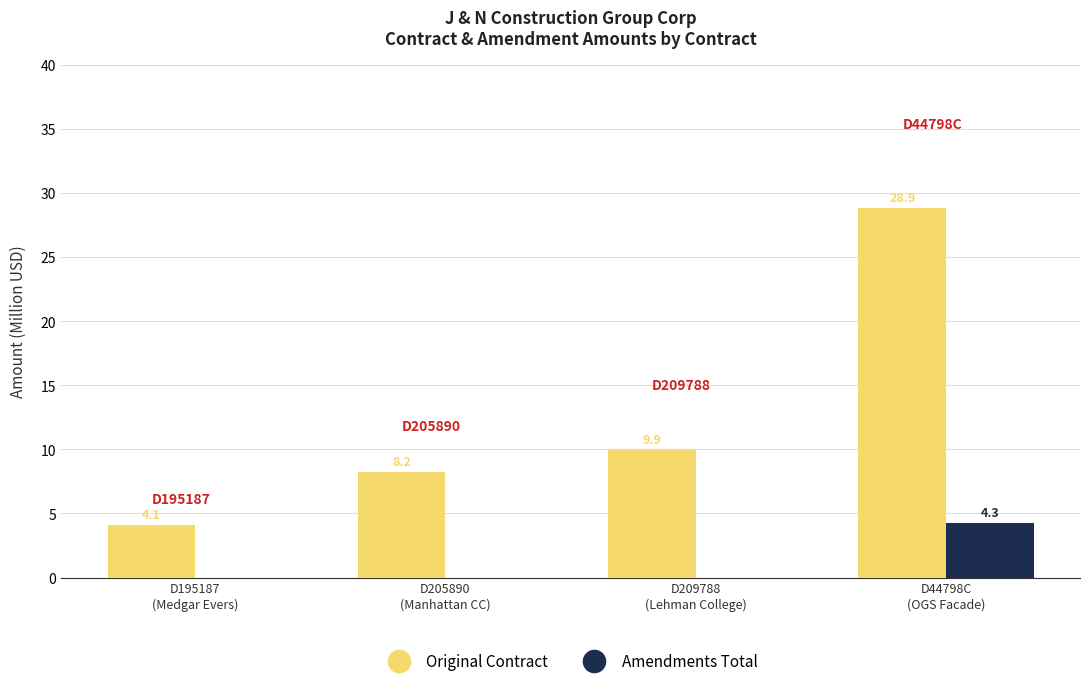

What is the maximum value shown in the chart?

28.9